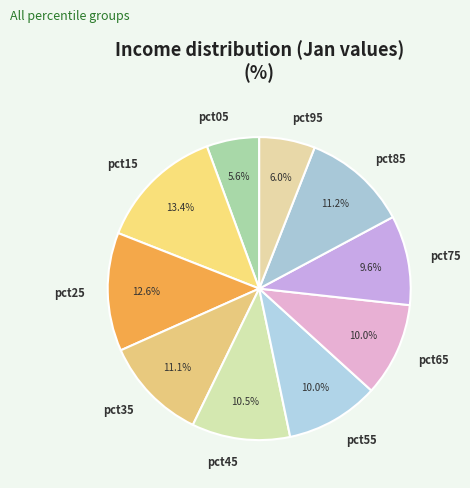

Between pct15 and pct75, which is larger?

pct15